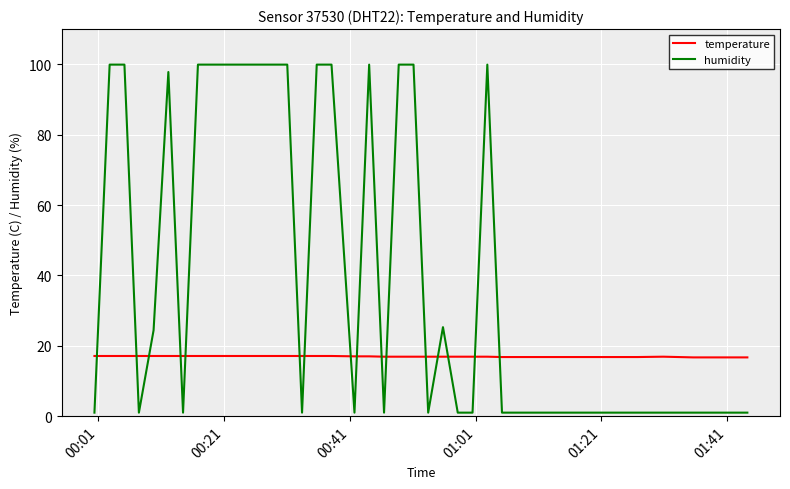

True or false: temperature and humidity intersect in this chart.

True